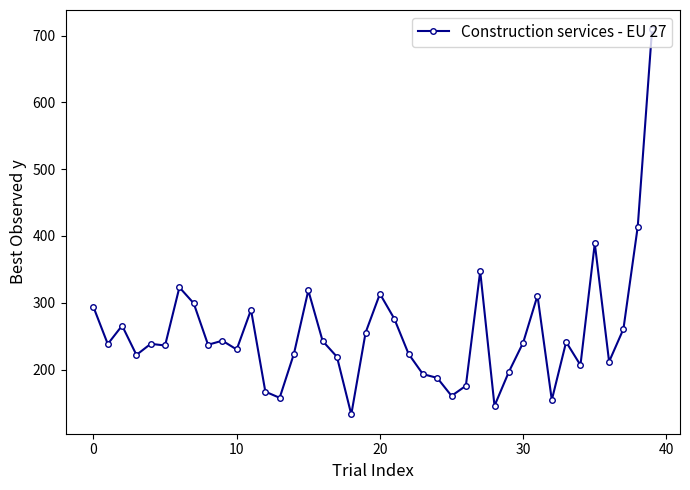

True or false: there are more than 1 points higher than both neighbors.

True